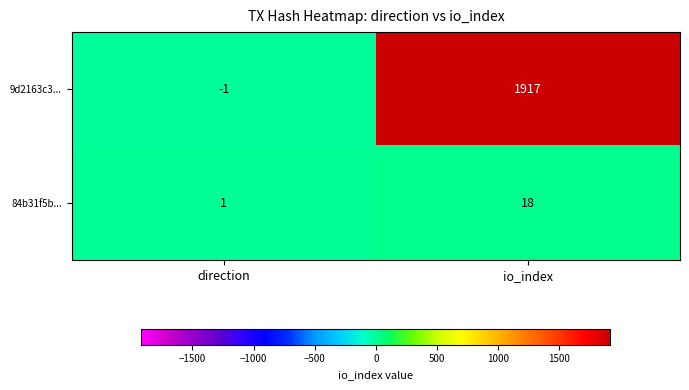

List the series in order of their overall mean, highest first.

9d2163c3..., 84b31f5b...